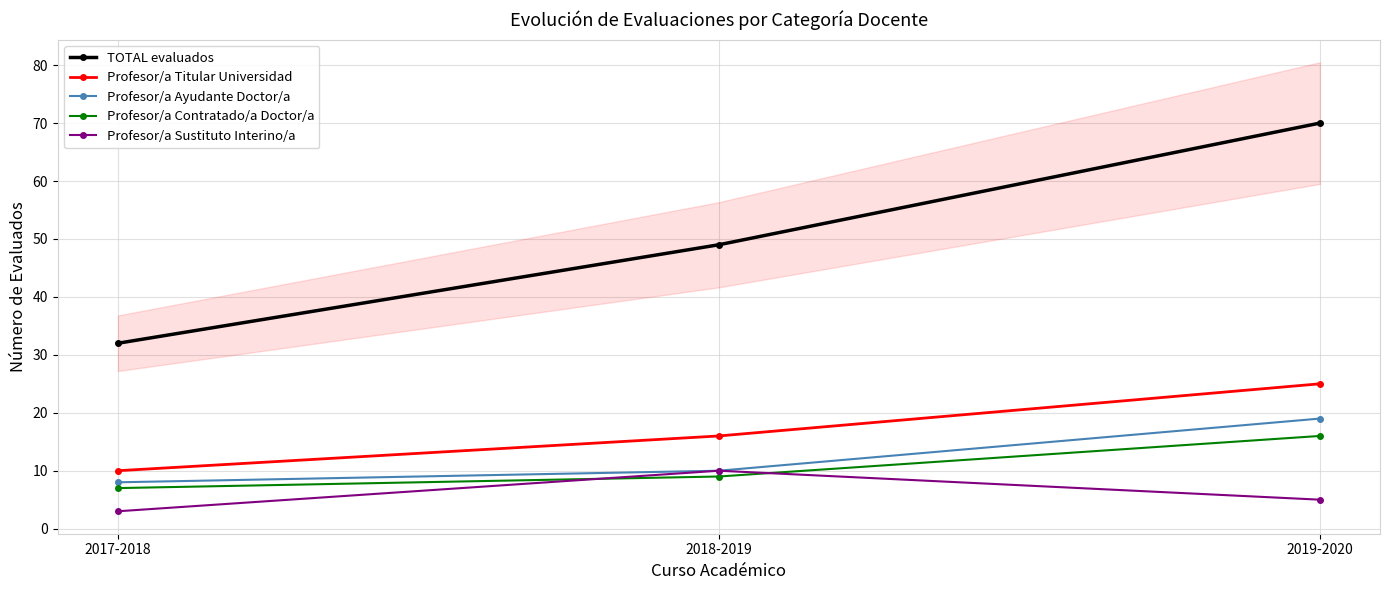

What is the label of the 1st point from the left?

2017-2018